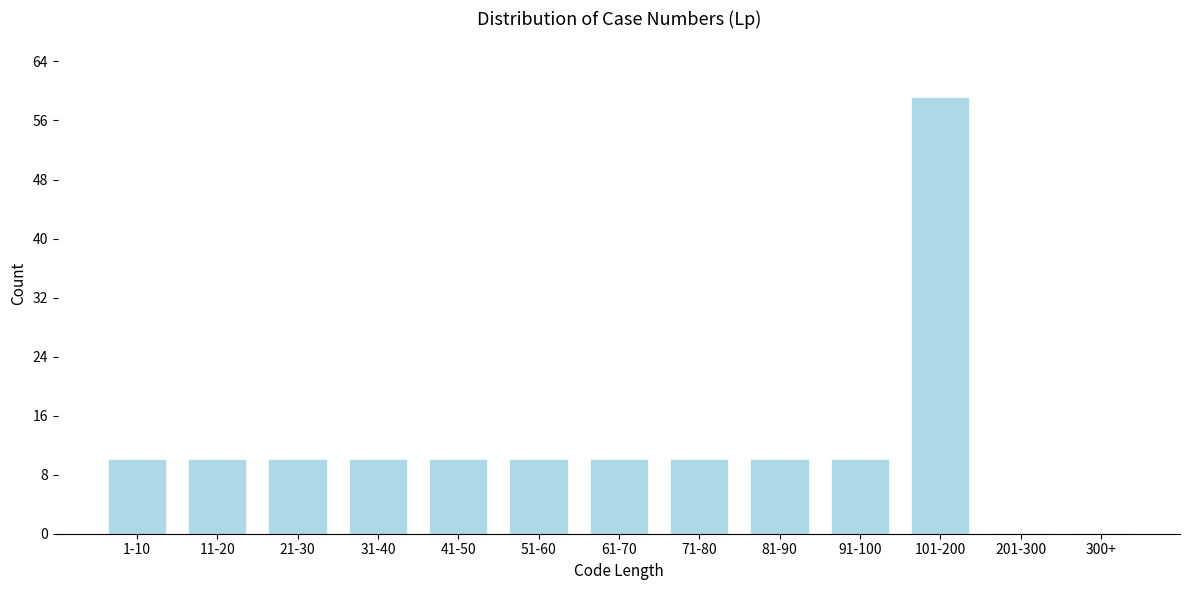

Reading left to right, list all the values displayed in this chart.

1-10=10	11-20=10	21-30=10	31-40=10	41-50=10	51-60=10	61-70=10	71-80=10	81-90=10	91-100=10	101-200=59	201-300=0	300+=0